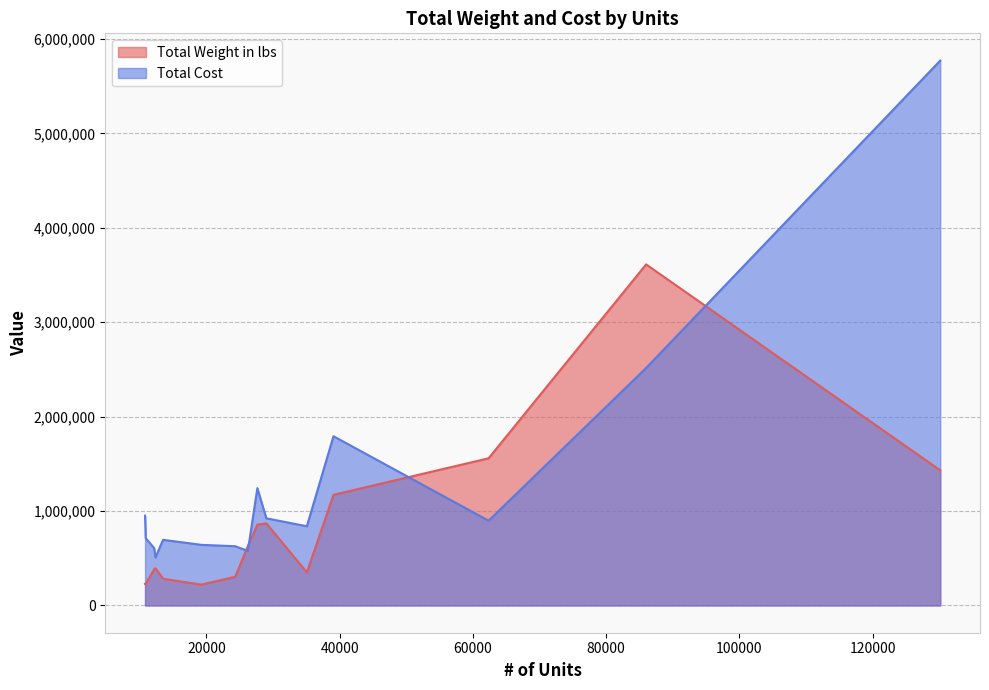

Is it true that Total Cost equals 1344277.8 at 62349?

False